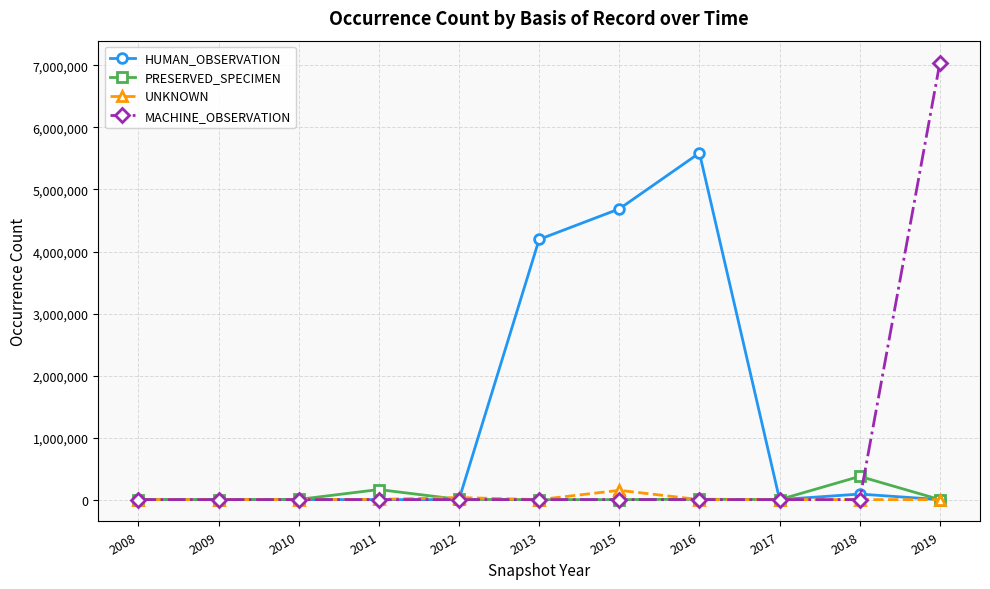

Rank the series by their maximum value, from lowest to highest.

UNKNOWN, PRESERVED_SPECIMEN, HUMAN_OBSERVATION, MACHINE_OBSERVATION